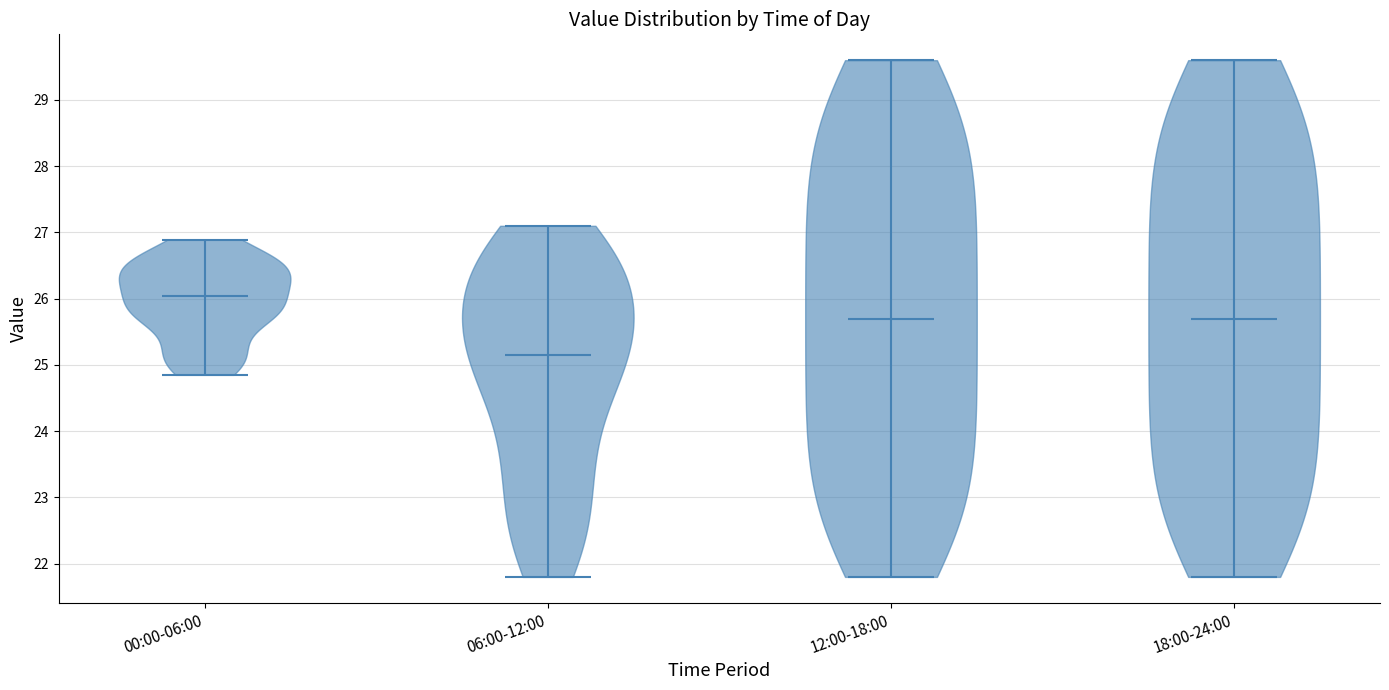

What is the highest point the violin for 06:00-12:00 reaches on the y-axis? The values are not printed on the chart, so give them approximately, as read against the axis.

27.1